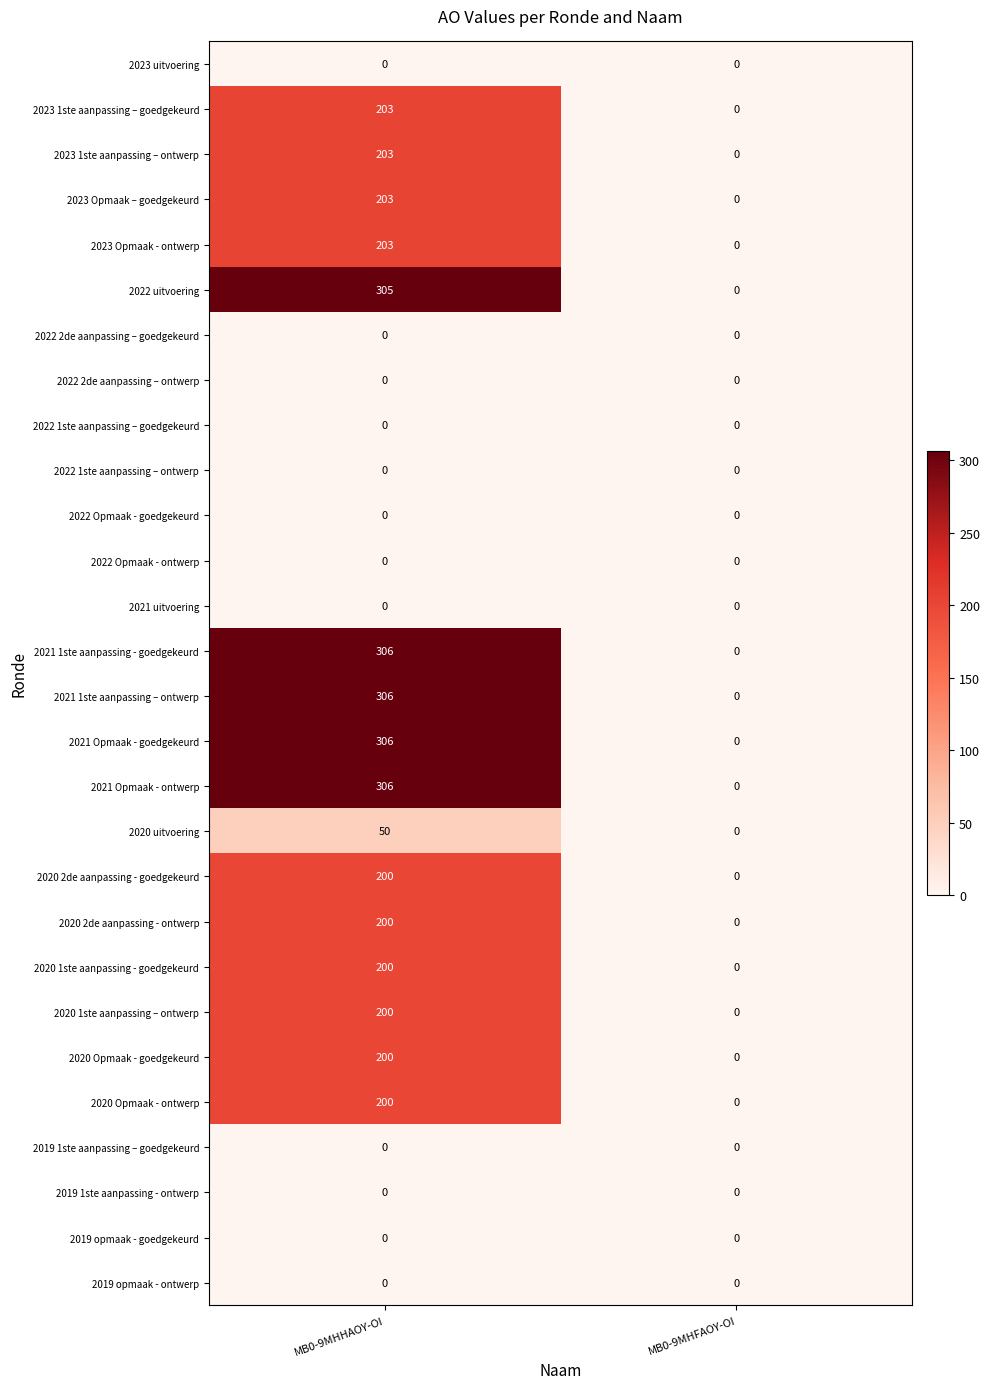

Which label corresponds to the largest value in the chart?

MB0-9MHHAOY-OI